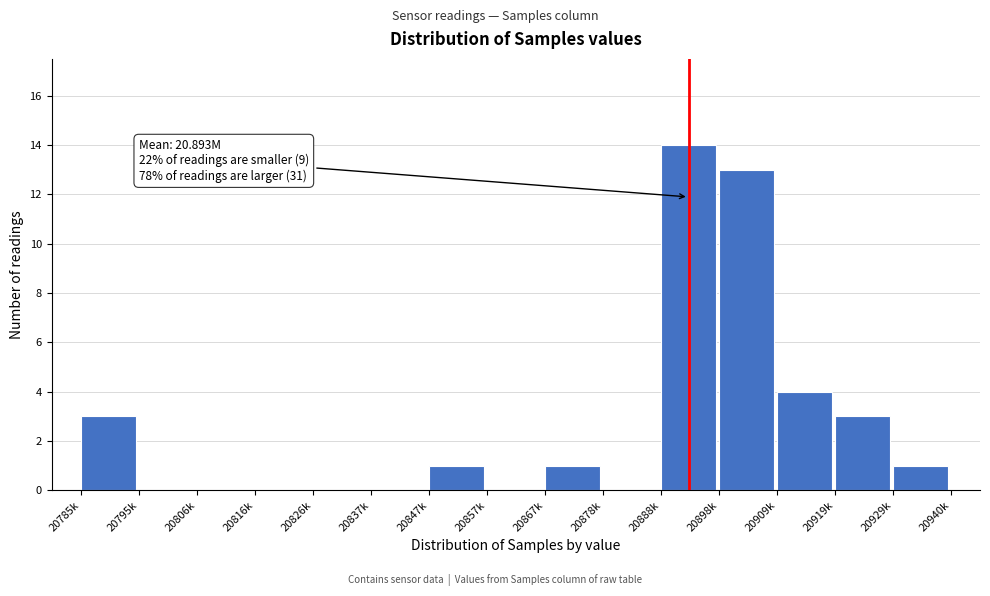

Reading left to right, list all the values displayed in this chart.

20785k=3	20795k=0	20806k=0	20816k=0	20826k=0	20837k=0	20847k=1	20857k=0	20867k=1	20878k=0	20888k=14	20898k=13	20909k=4	20919k=3	20929k=1